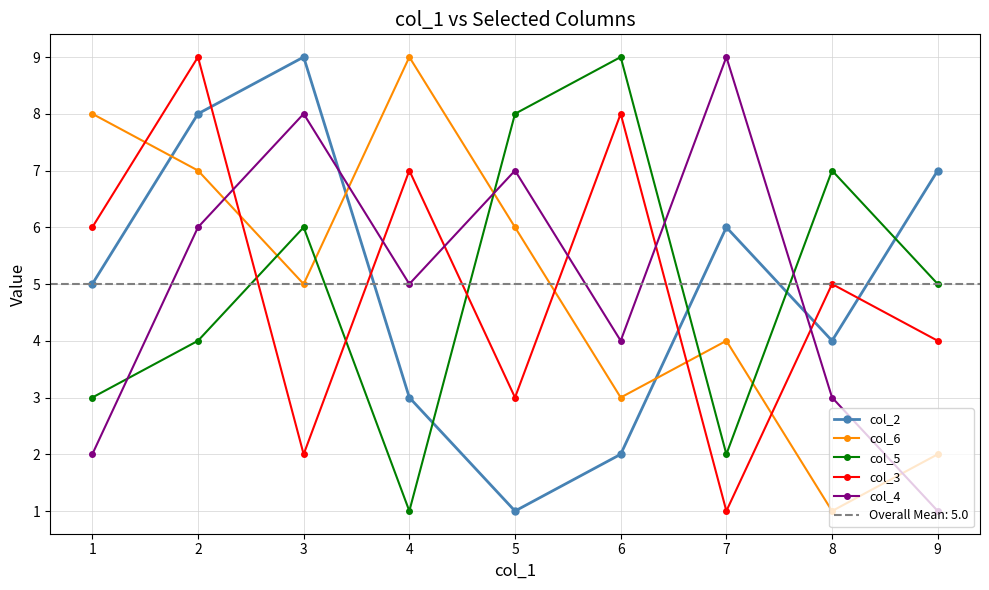

True or false: col_2 has more than 2 points higher than both neighbors.

False